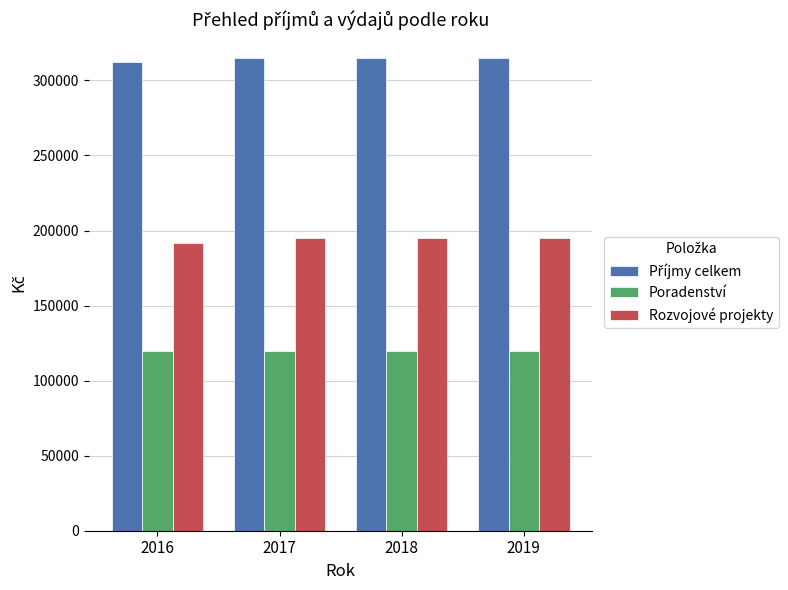

What is the sum of the Rozvojové projekty values at 2016 and 2017?

387000